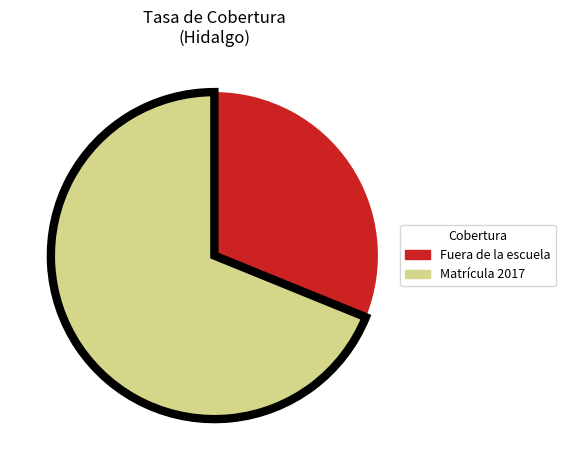

Is there a majority slice in this chart?

Yes